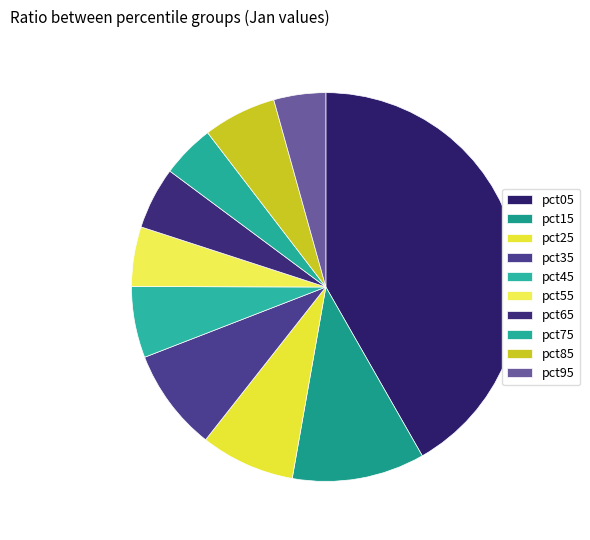

What percentage is the pct85 slice, to the nearest percent?

6%